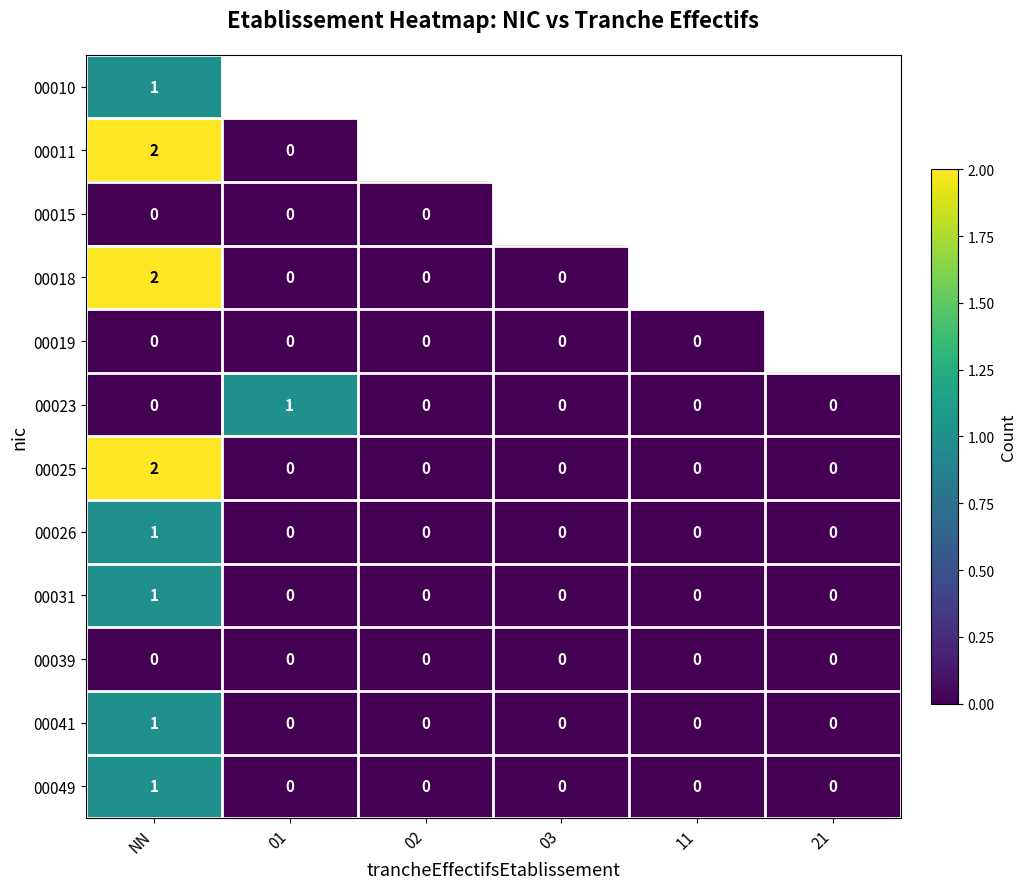

Which category has the highest value in the 00041 series?

NN